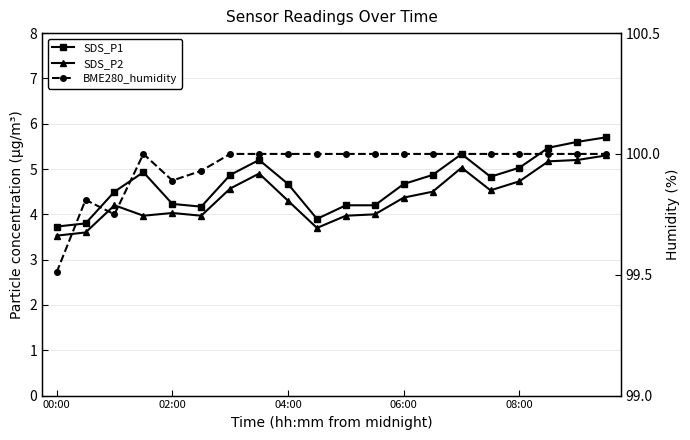

True or false: SDS_P1 has more than 1 interior local peaks.

True